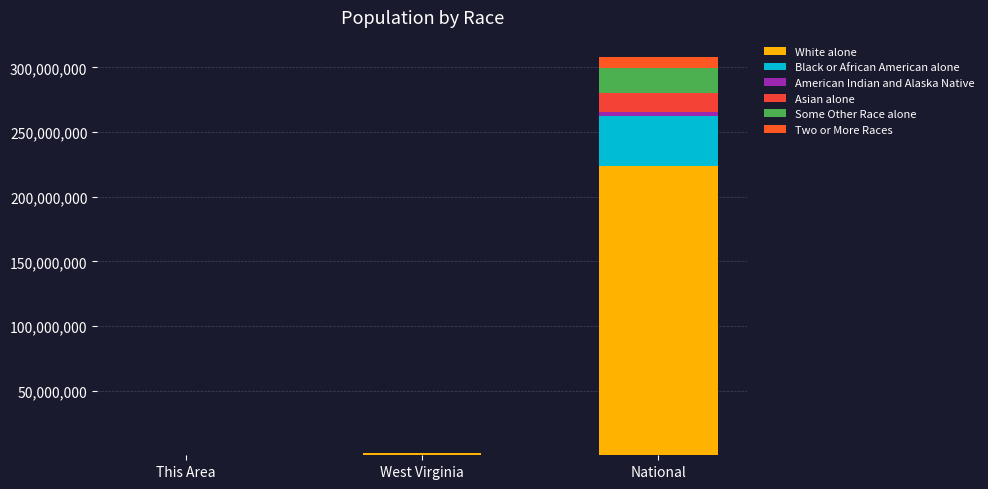

Does the chart contain stacked bars?

Yes